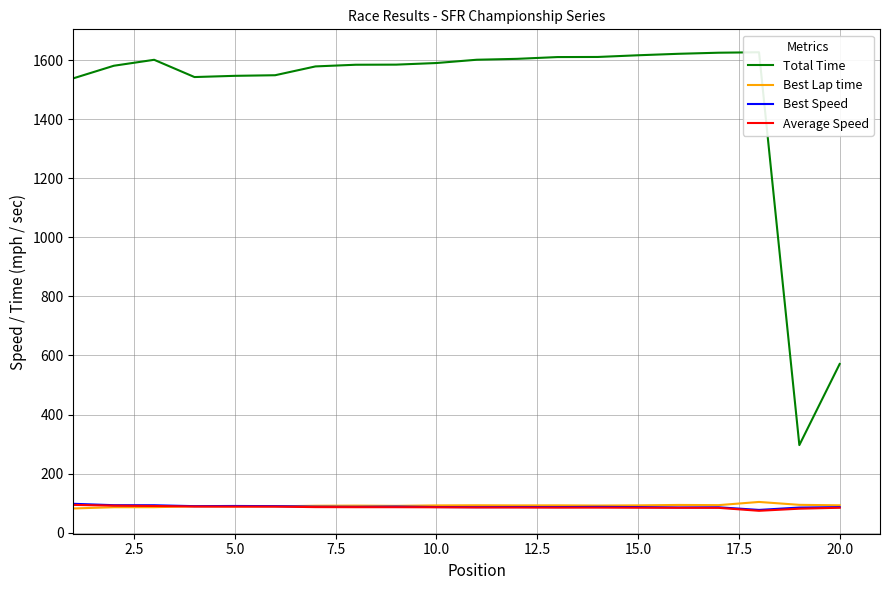

The Best Speed series shows 134.0 at 0.0. True or false?

False